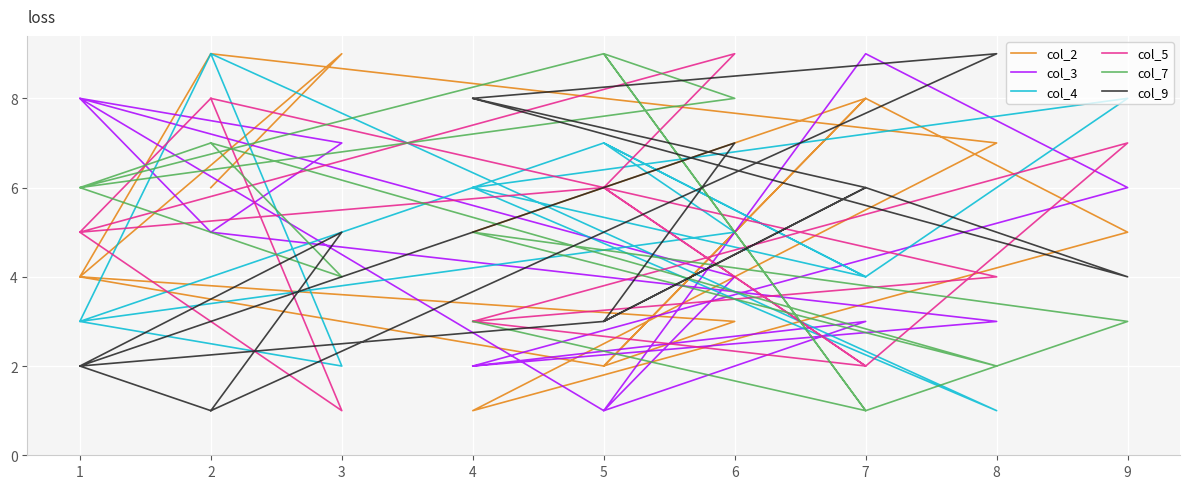

Where is the first local minimum for col_2?

5